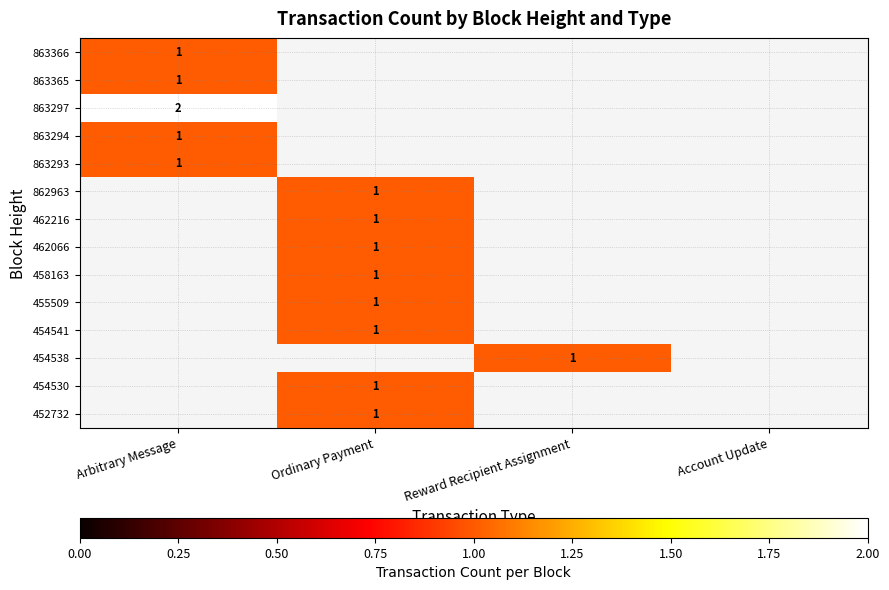

At how many categories does at least one series exceed 1?

1